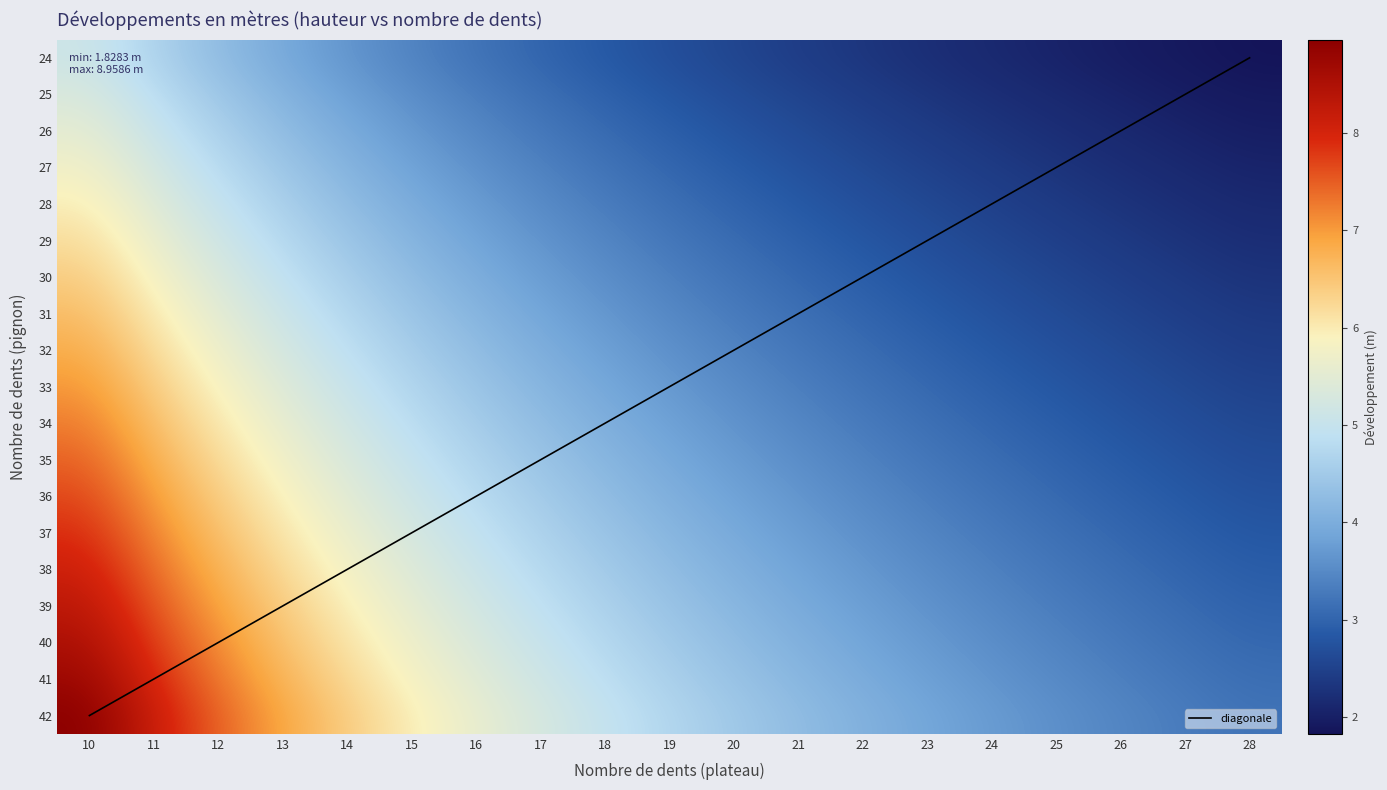

What is the sum of all 38 values?

91.4